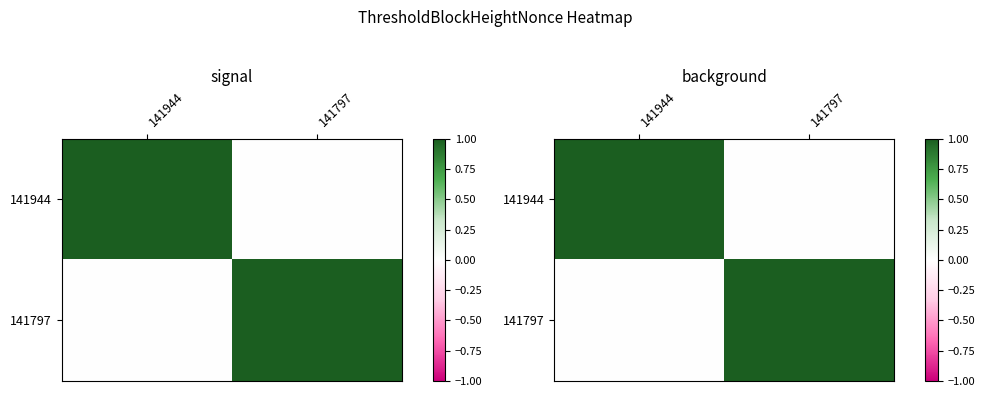

What is the difference between the maximum and minimum values in the 141944 series?

1